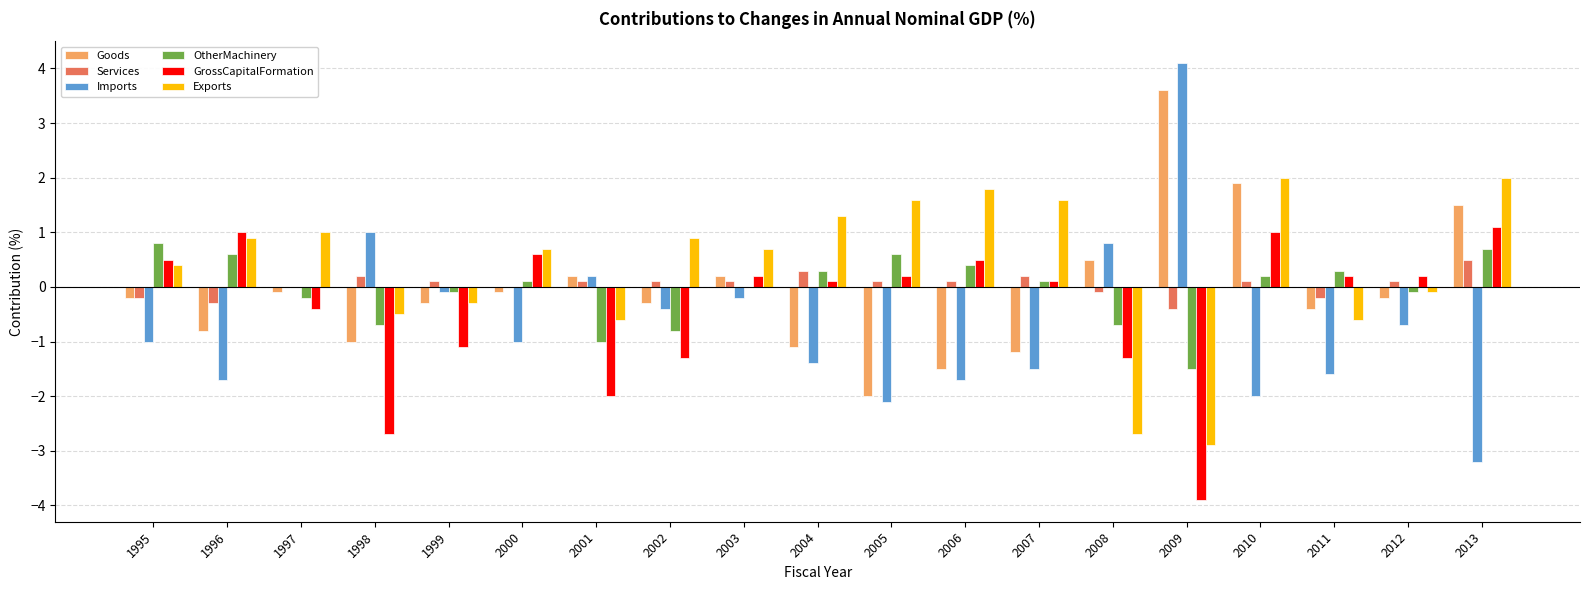

Is the value of OtherMachinery at 2009 greater than the value of GrossCapitalFormation at 2010?

No